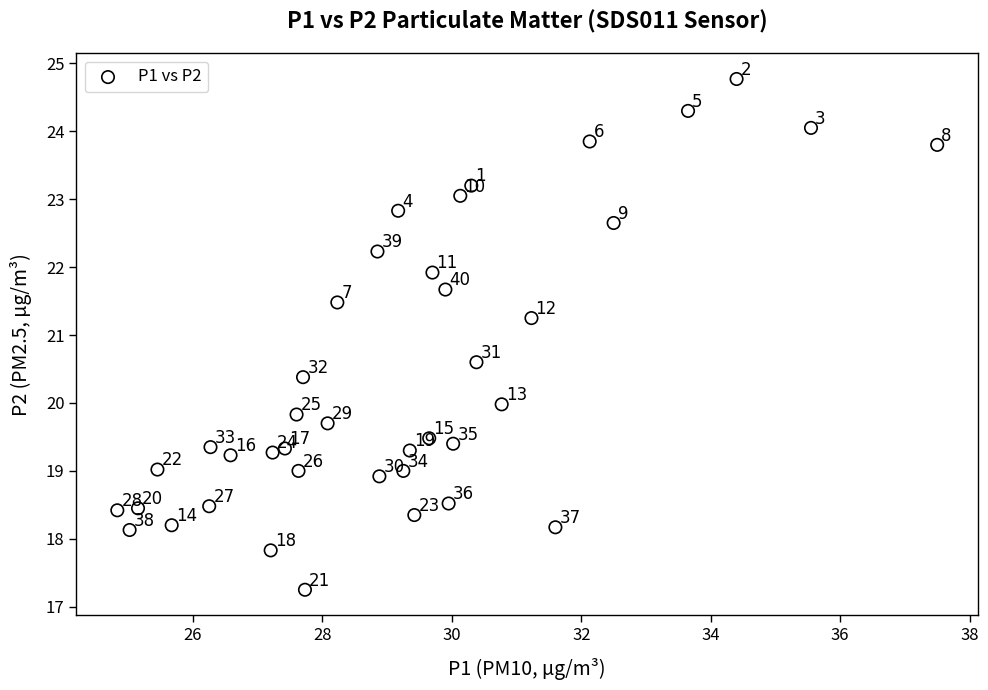

What is the range of Y values (max minus min)?

7.5